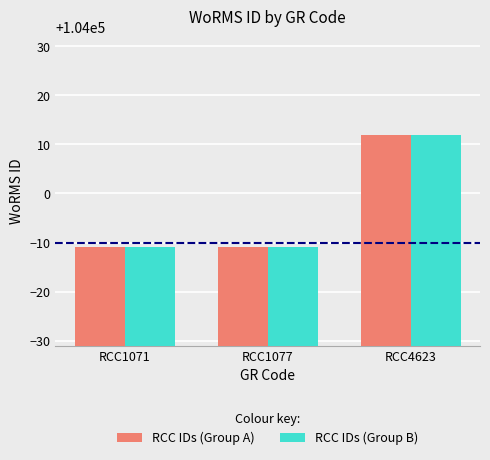

What is the sum of all RCC IDs (Group B) values?

311990